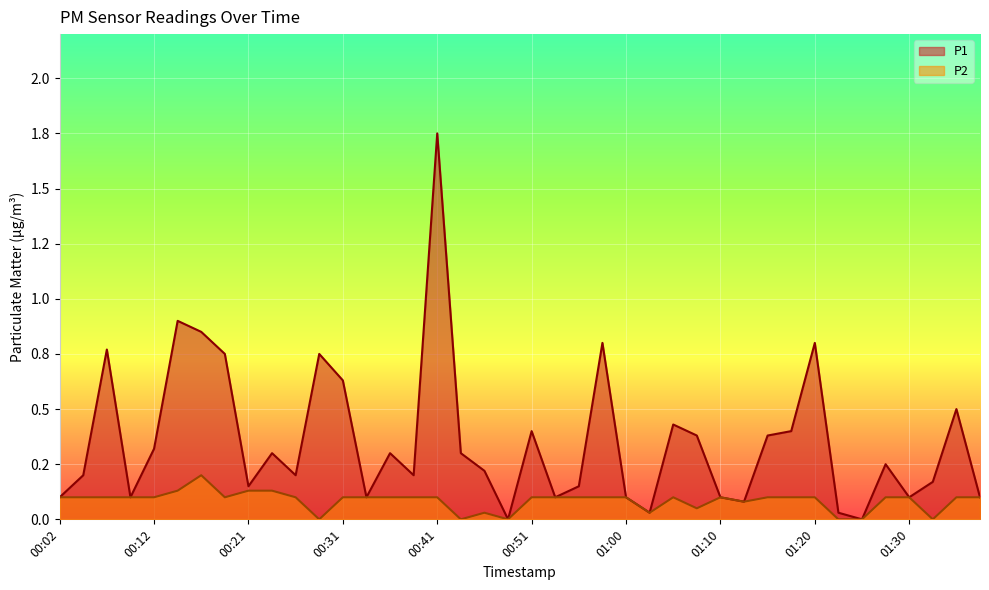

What is the label of the 11th point from the right?

01:12